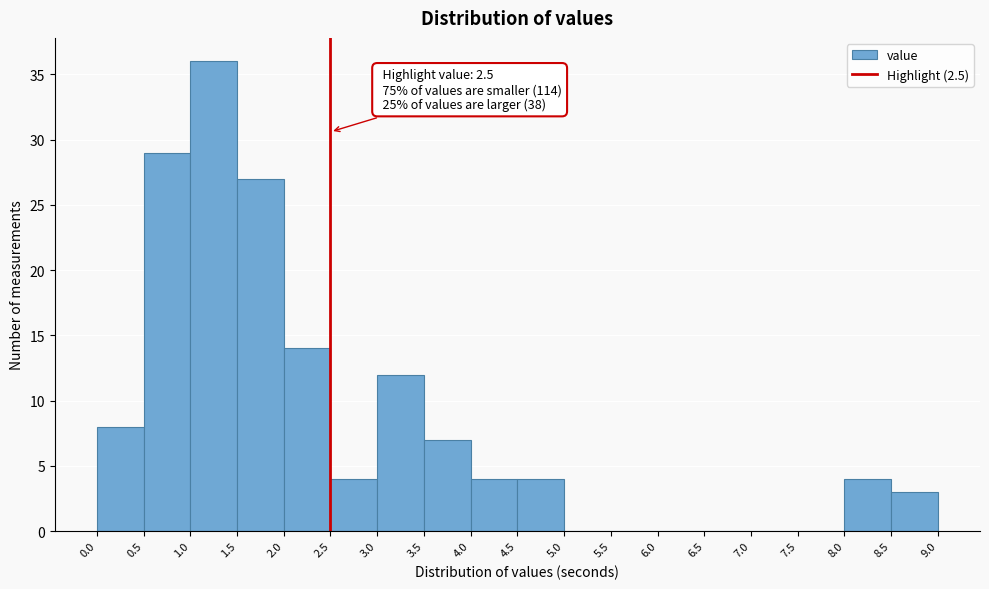

Over which range of the x-axis is the bar tallest?

1.0 to 1.5